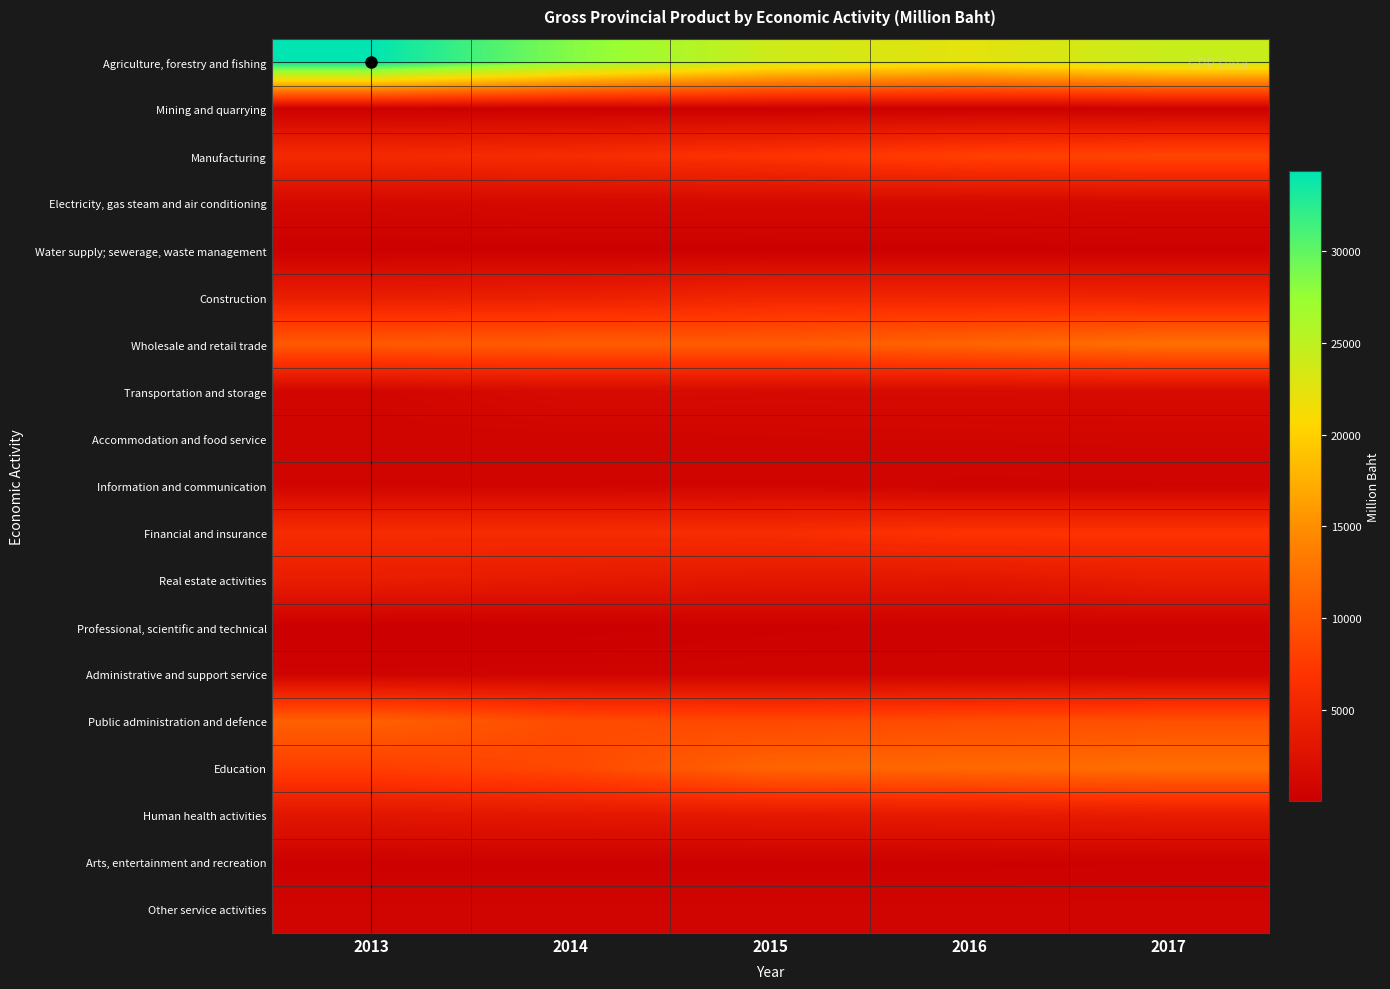

At which category is the sum across all series the highest?

2017